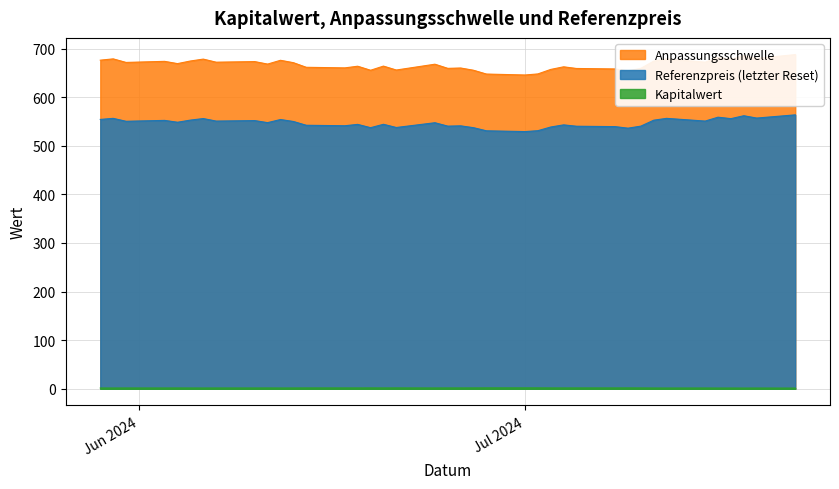

What is the difference between the maximum and second lowest values in the Kapitalwert series?

0.4